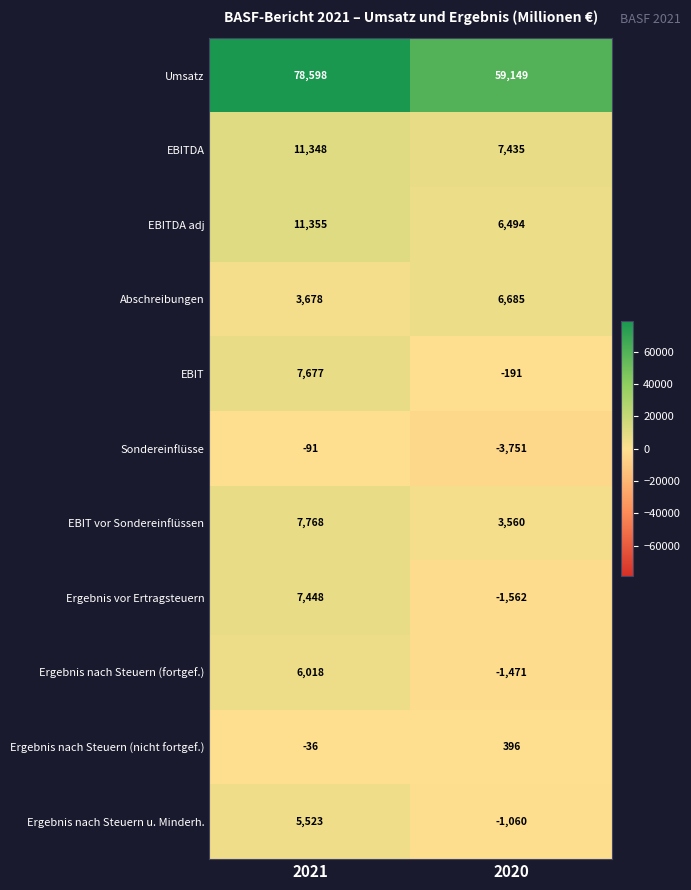

What is the minimum value shown in the chart?

-3751